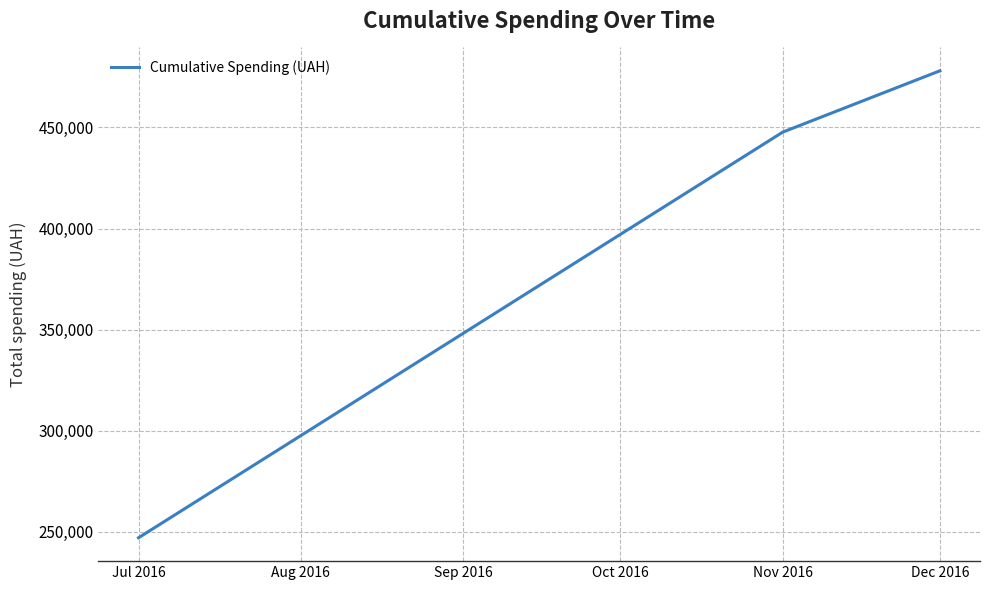

What is the sum of the values at Dec 2016 and Nov 2016?

925790.7